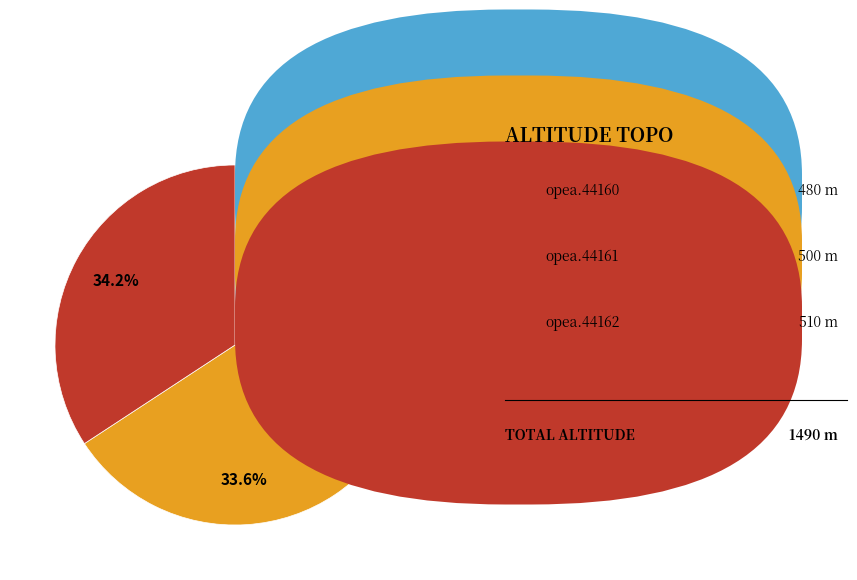

Is there a majority slice in this chart?

No